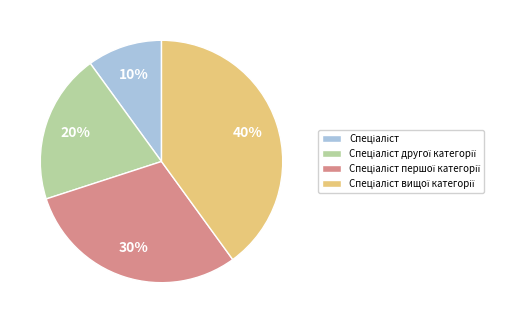

Does any single category account for the majority?

No